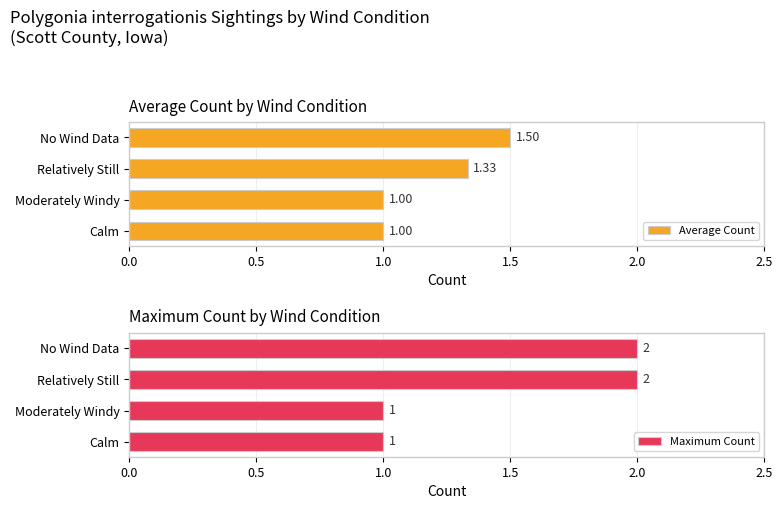

What is the average value of the Average Count series?

1.2